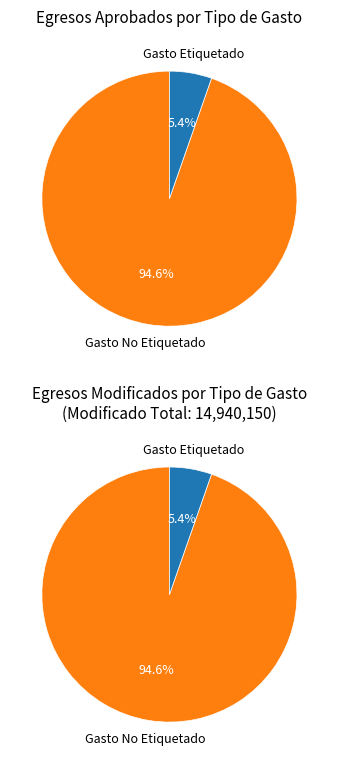

Which category has the smallest portion of the pie?

Gasto Etiquetado